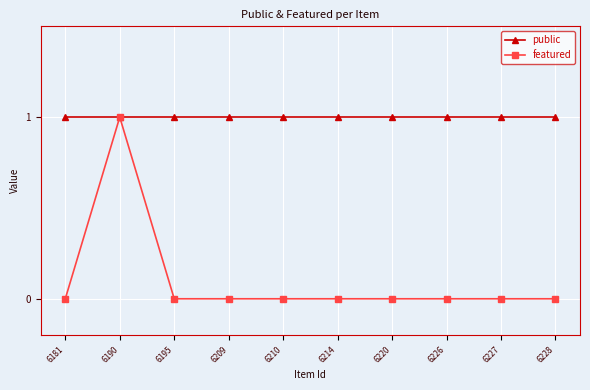

What are all the series names shown in the legend?

public, featured